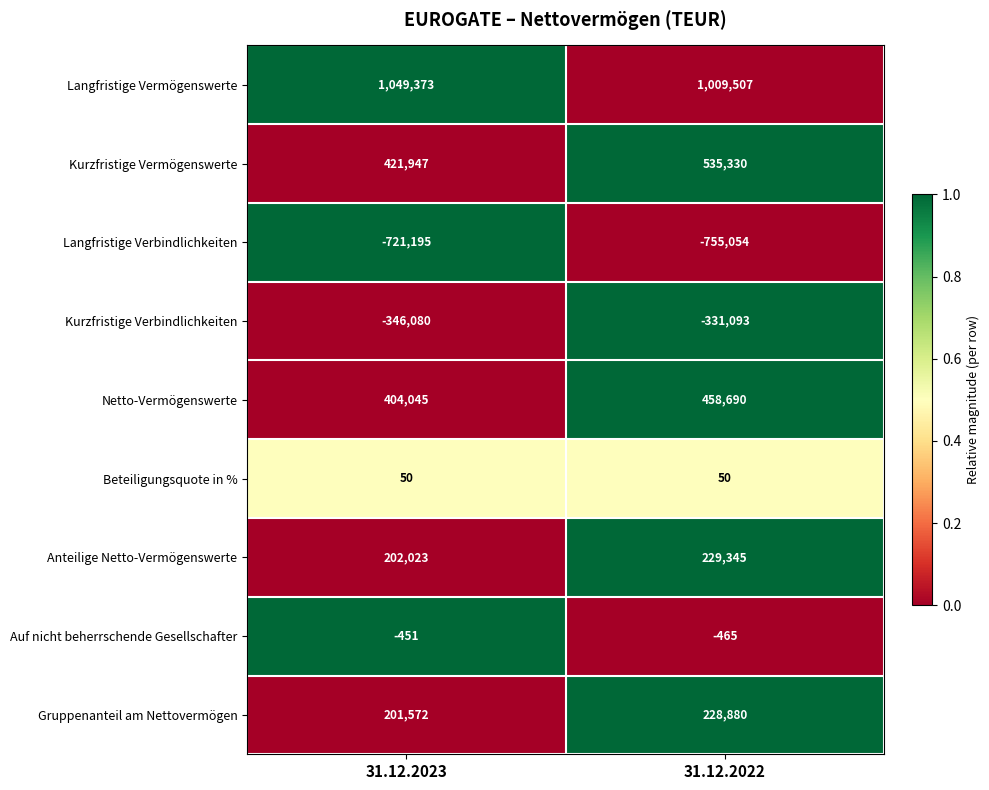

Between 31.12.2023 and 31.12.2022, which series saw the biggest shift?

Kurzfristige Vermögenswerte